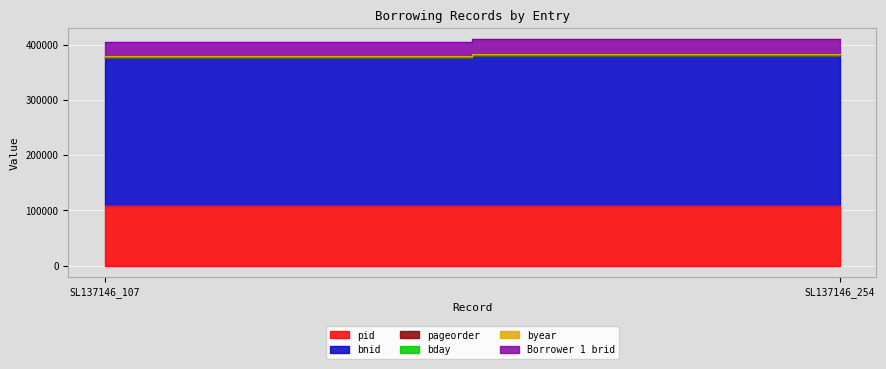

What is the minimum value shown in the chart?

5